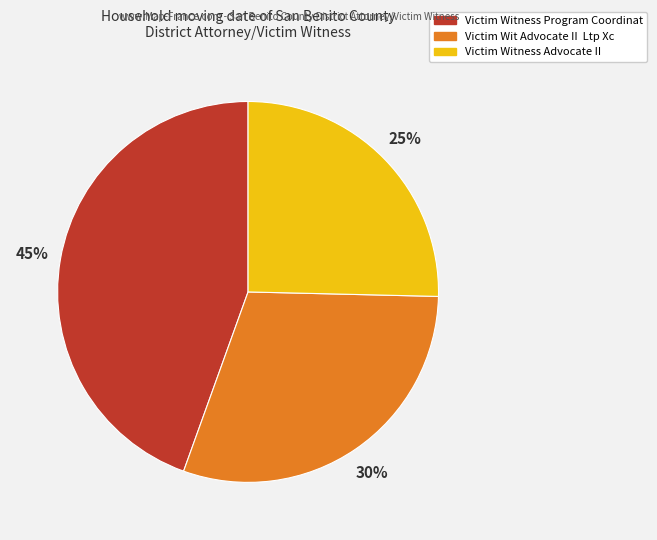

To the nearest percent, what percentage of the pie is Victim Witness Program Coordinat?

45%